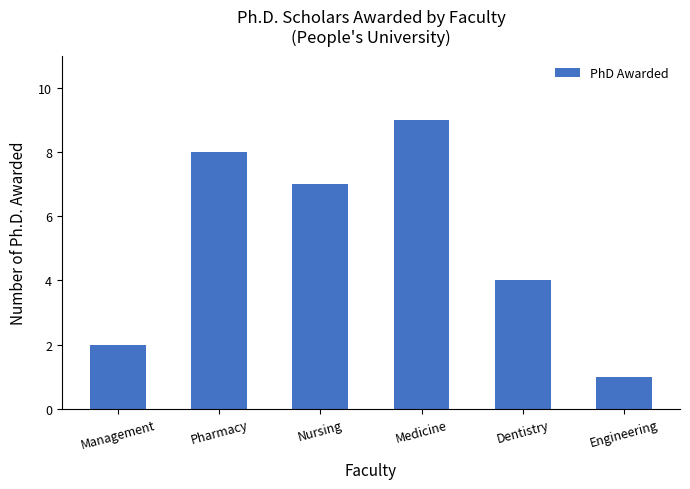

Which label corresponds to the smallest value in the chart?

Engineering